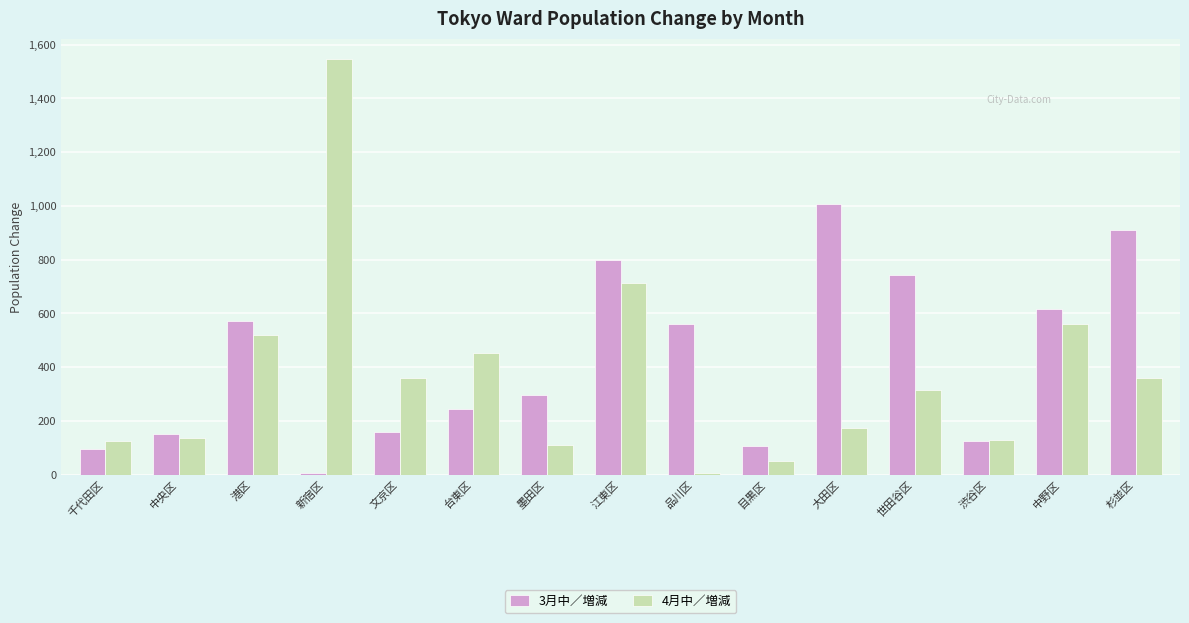

What is the greatest value displayed?

1545